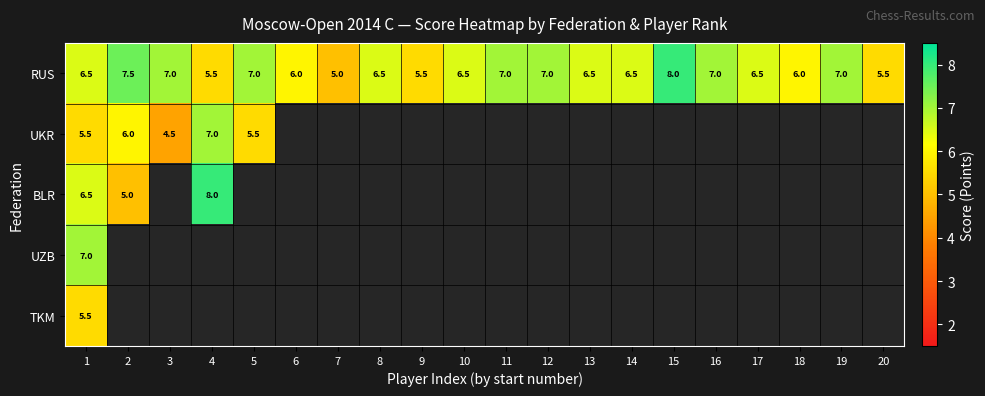

What is the average value of the RUS series?

6.5